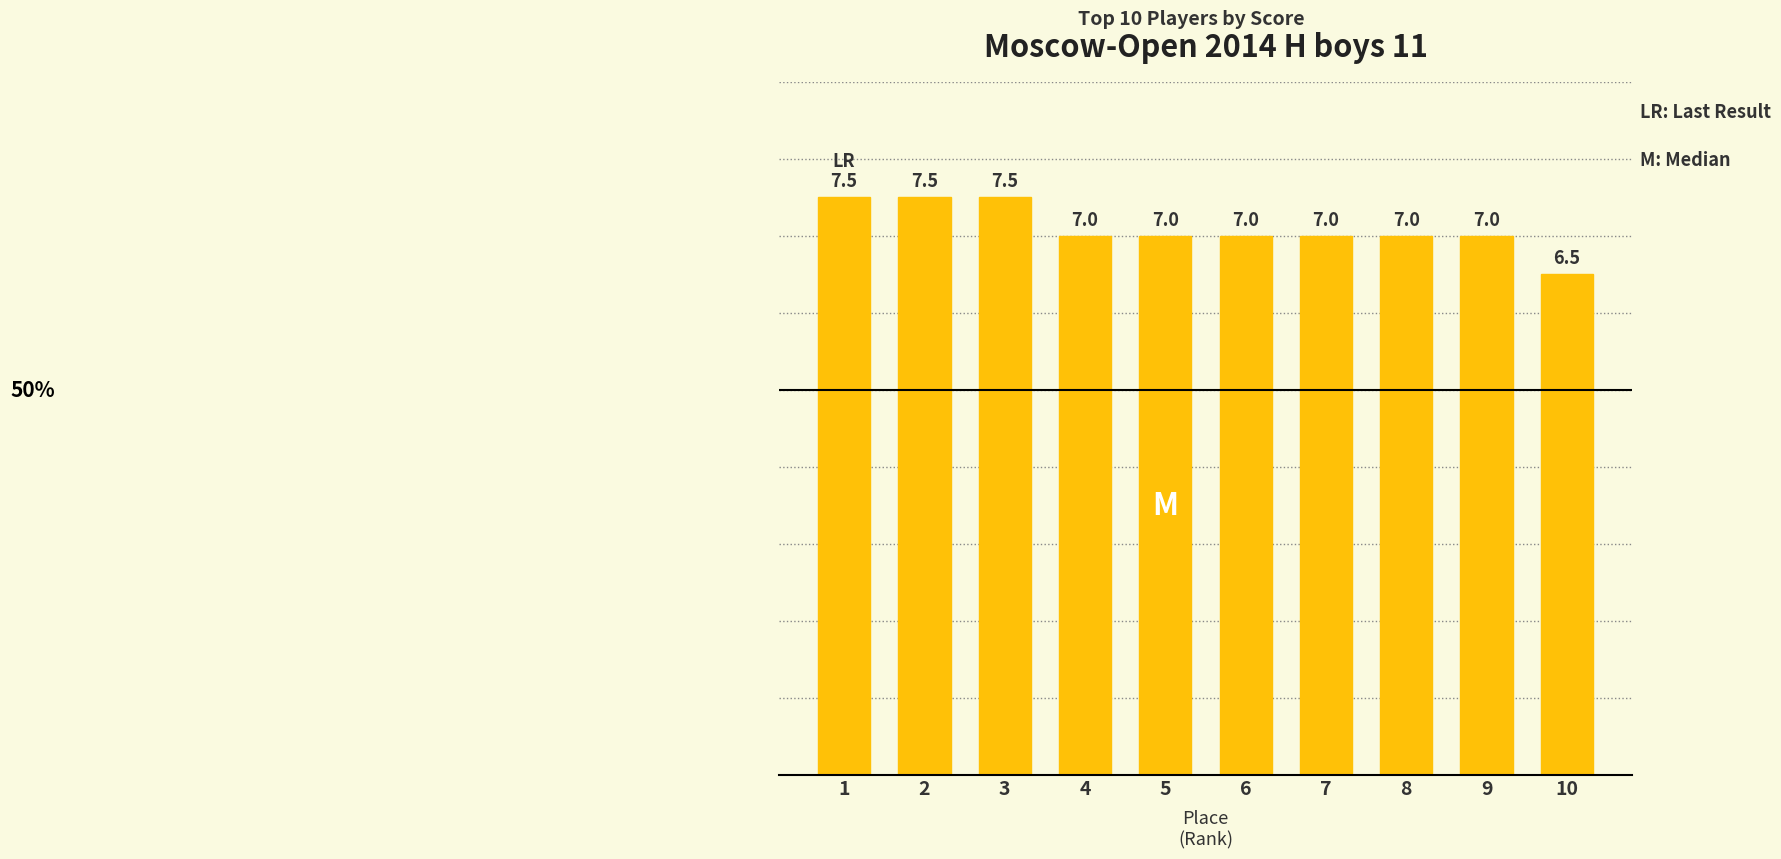

Reading left to right, extract all data points from this chart.

1=7.5	2=7.5	3=7.5	4=7.0	5=7.0	6=7.0	7=7.0	8=7.0	9=7.0	10=6.5